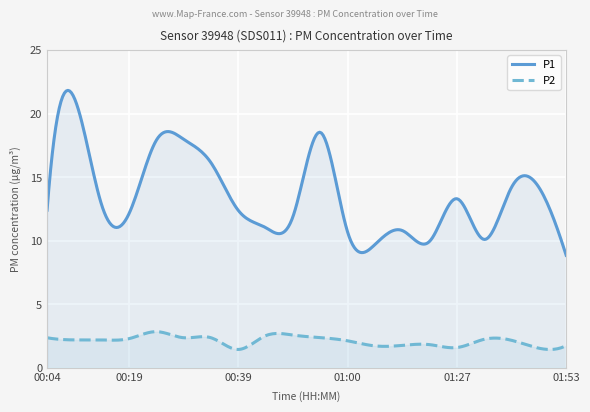

At which label is P2 closest to 2?

01:00